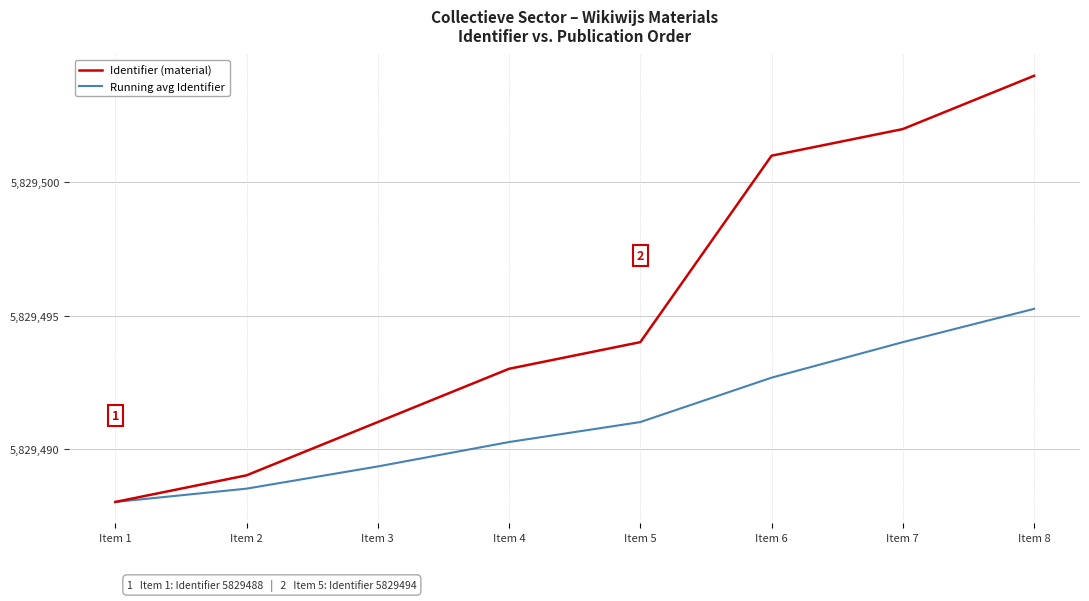

True or false: Identifier (material) has more than 0 points higher than both neighbors.

False